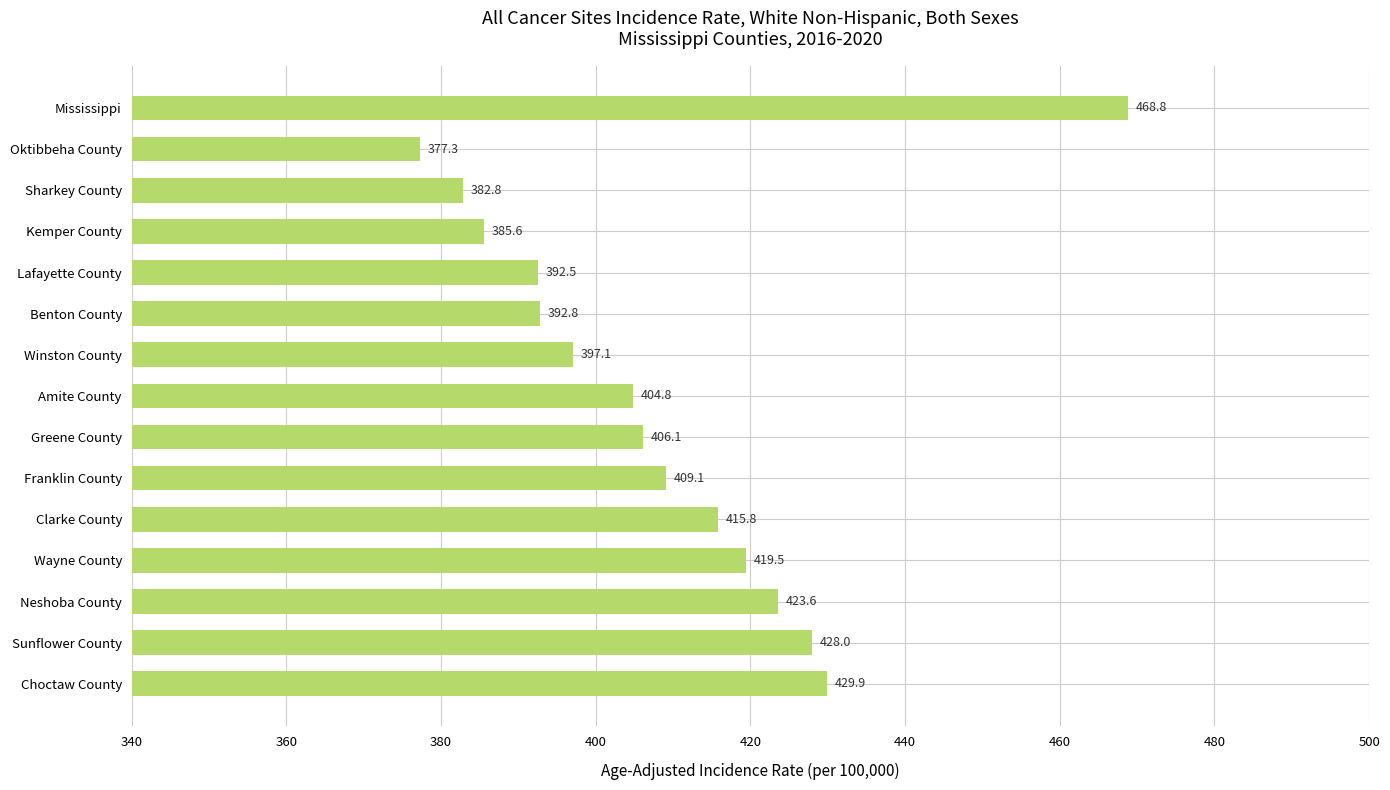

What is the minimum value shown in the chart?

377.3